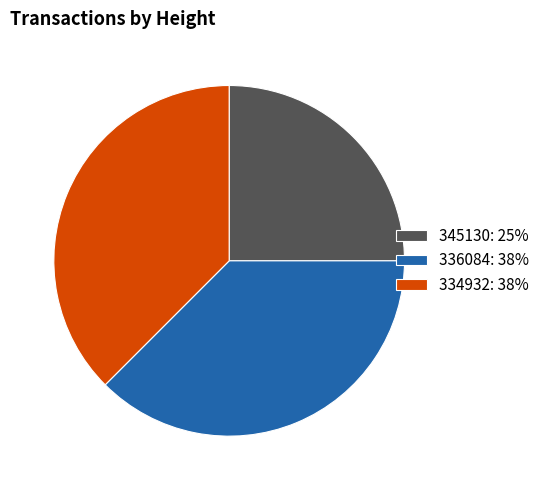

Do 336084: 38% and 334932: 38% together represent more than half of the pie?

Yes